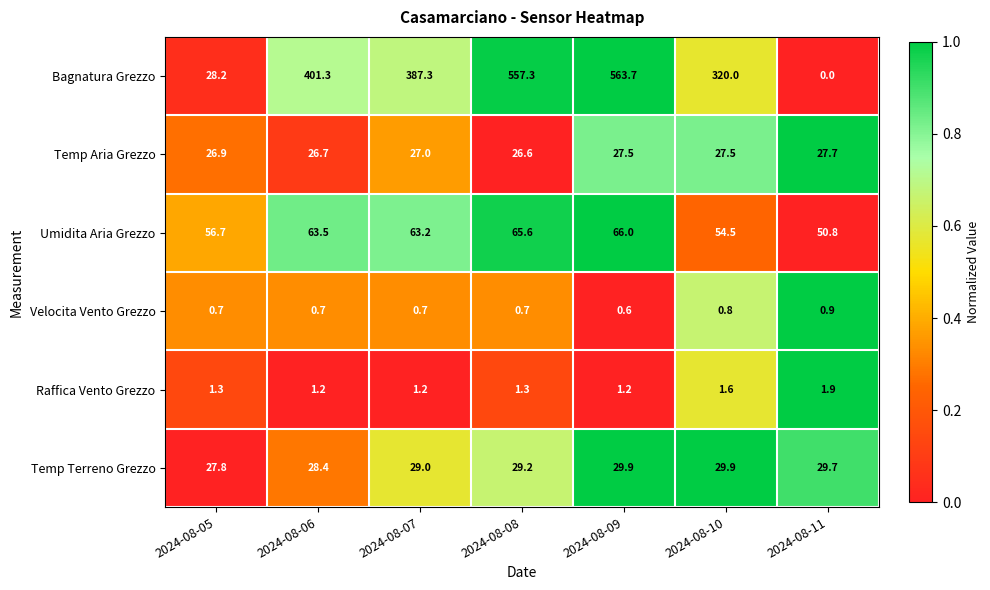

The Bagnatura Grezzo series shows 320.0 at 2024-08-10. True or false?

True